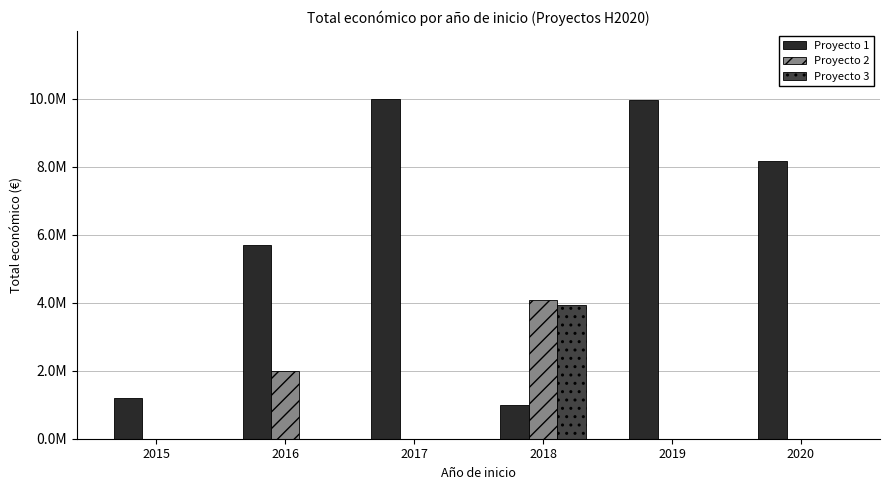

Which label corresponds to the smallest value in the chart?

2015